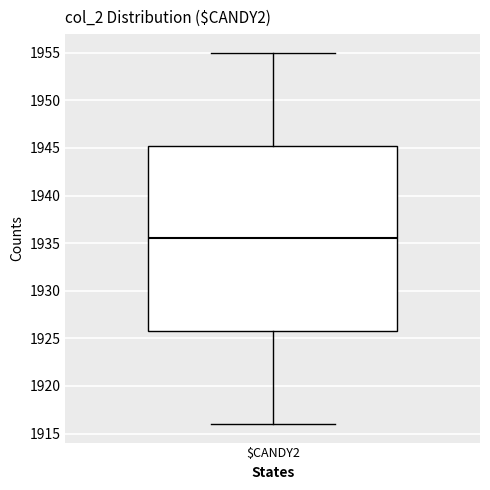

Read this box plot against the y-axis: the position of the median line, the range covered by the box, and the ends of both whiskers. The values are not printed on the chart, so give them approximately, as read against the axis.

median 1935.5, box 1926.0 to 1945.5, whiskers 1916.0 to 1955.0